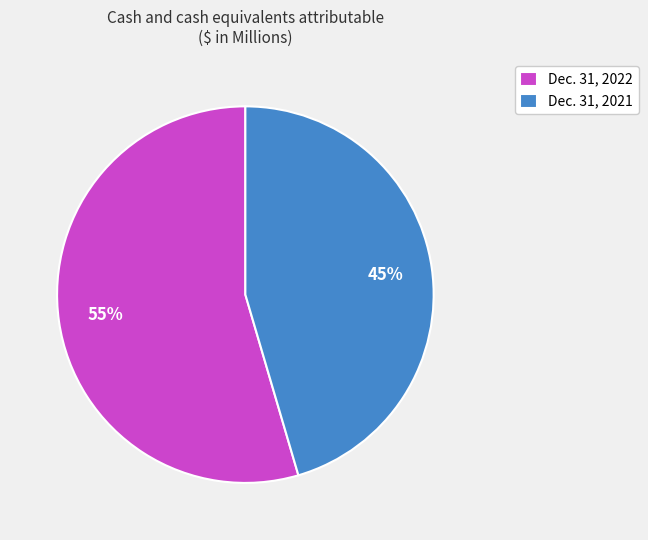

The Dec. 31, 2022 slice represents 61% of the pie. True or false?

False